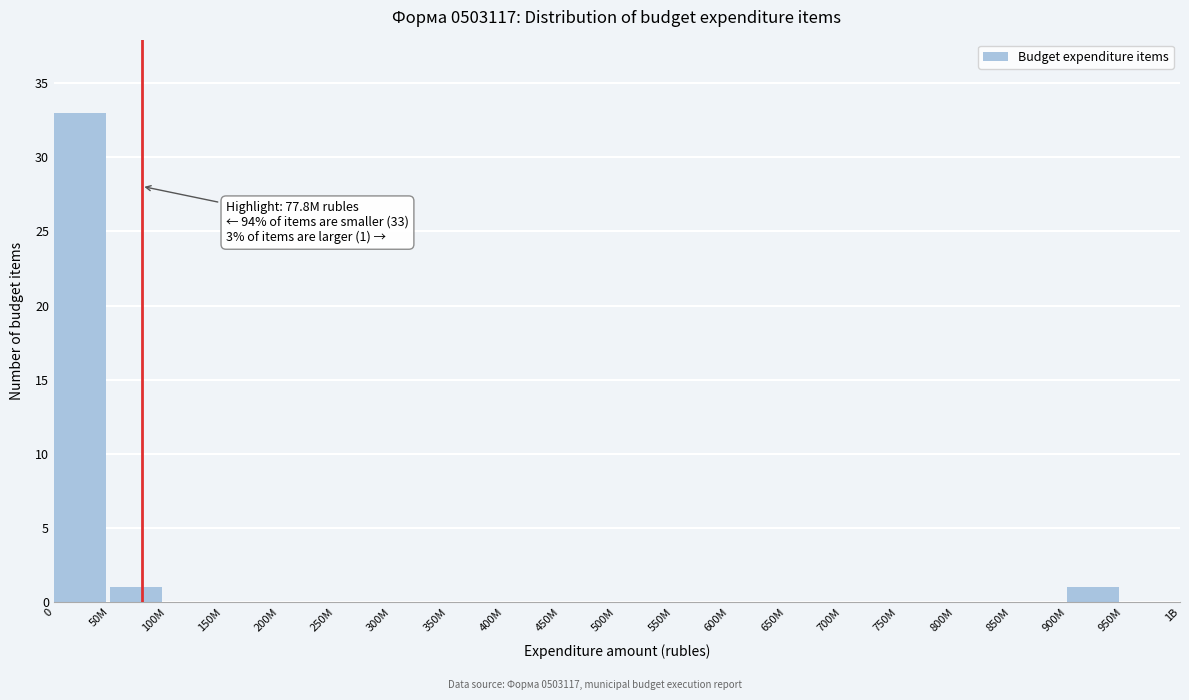

Reading left to right, transcribe all the data shown in this chart.

0=33	50M=1	100M=0	150M=0	200M=0	250M=0	300M=0	350M=0	400M=0	450M=0	500M=0	550M=0	600M=0	650M=0	700M=0	750M=0	800M=0	850M=0	900M=1	950M=0